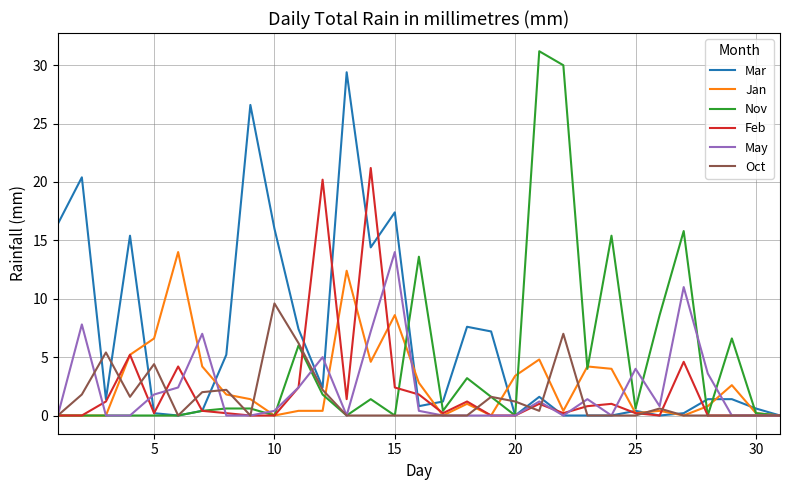

Which series has the largest range (max minus min)?

Nov